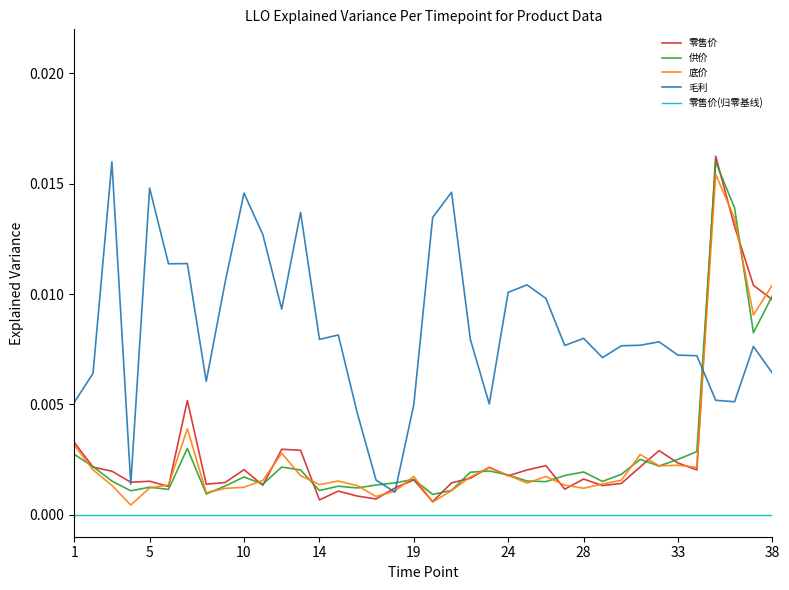

Which series has the largest total across all categories?

毛利